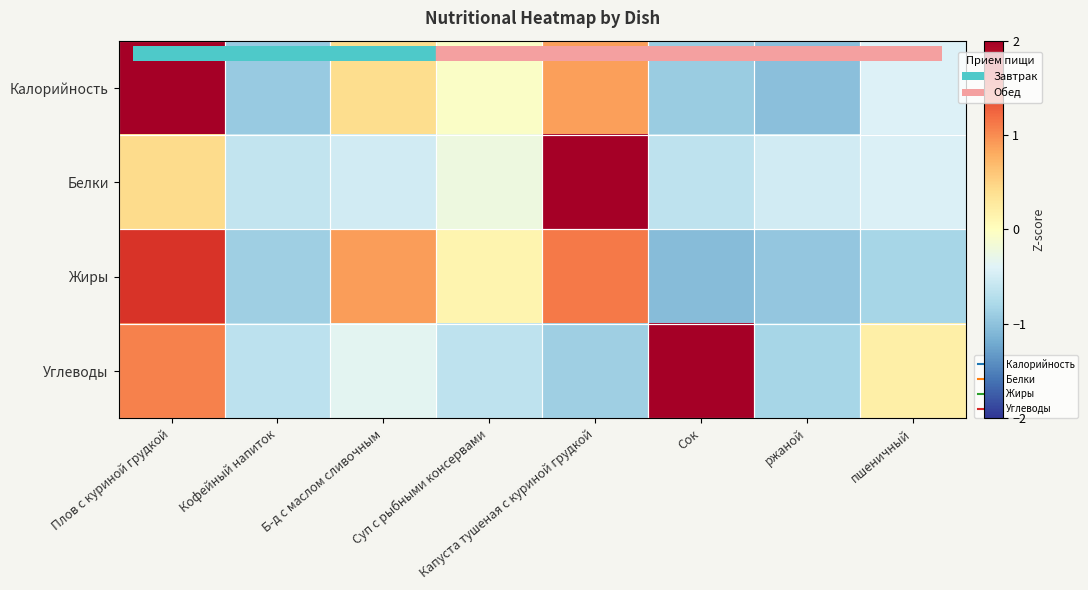

List the series in order of their peak value, highest first.

Белки, Углеводы, Калорийность, Жиры